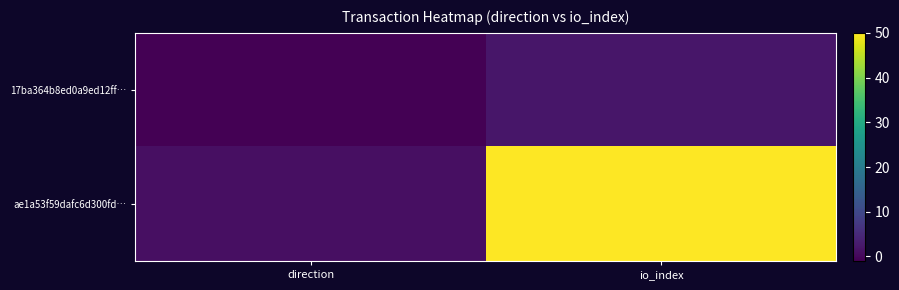

At how many categories does at least one series exceed 4?

1